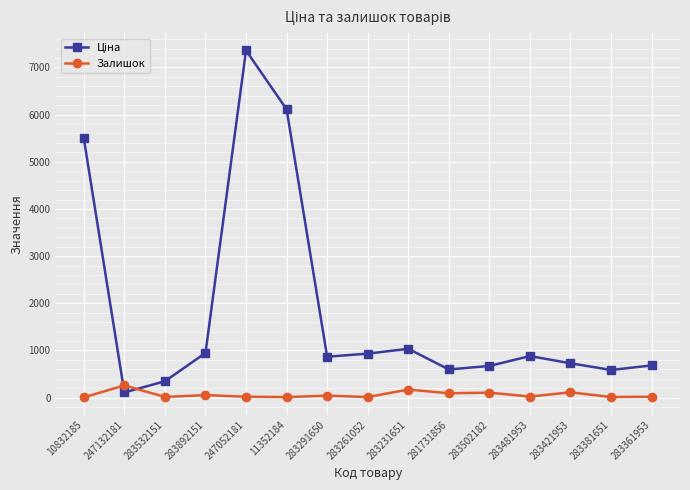

What is the average value of the Залишок series?

64.5